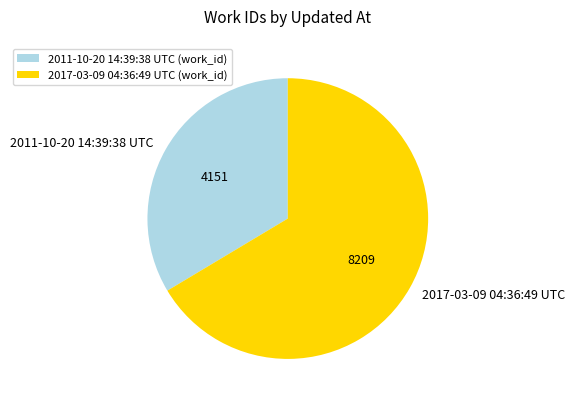

Is the sum of 2017-03-09 04:36:49 UTC and 2011-10-20 14:39:38 UTC greater than half?

Yes